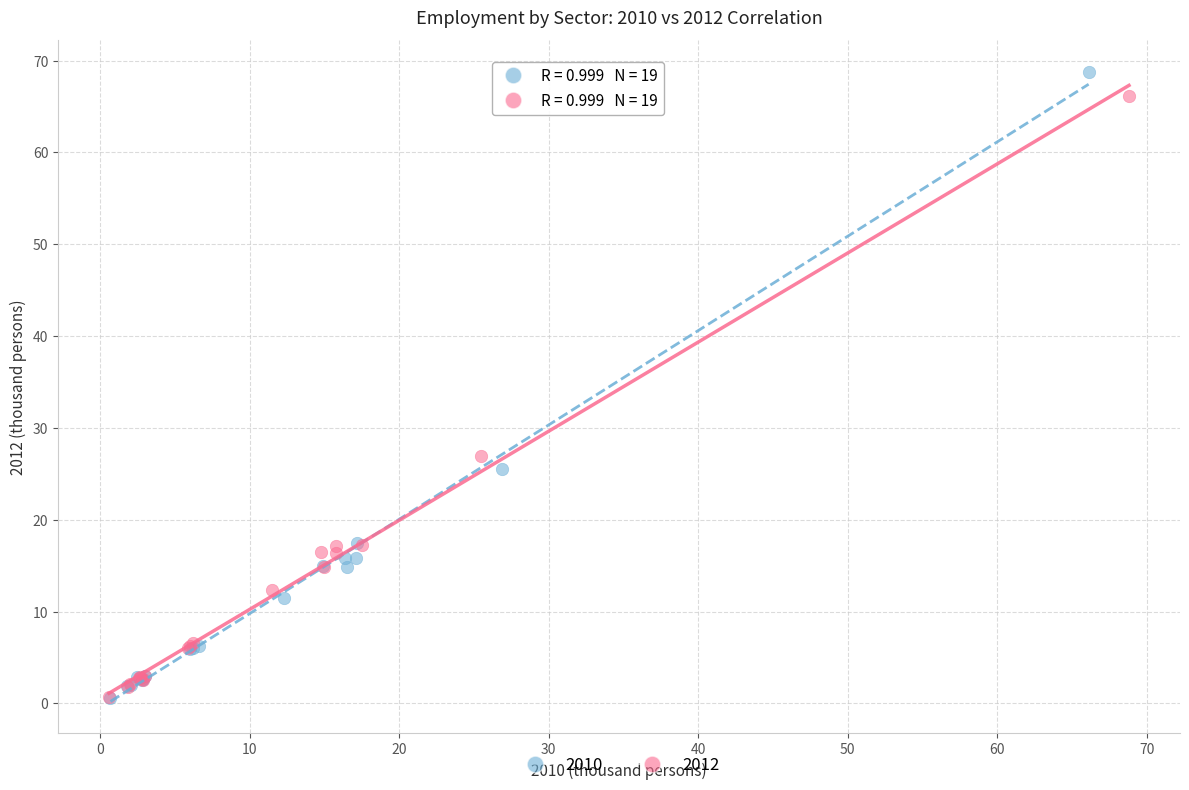

Which series has the widest spread of Y values?

2010